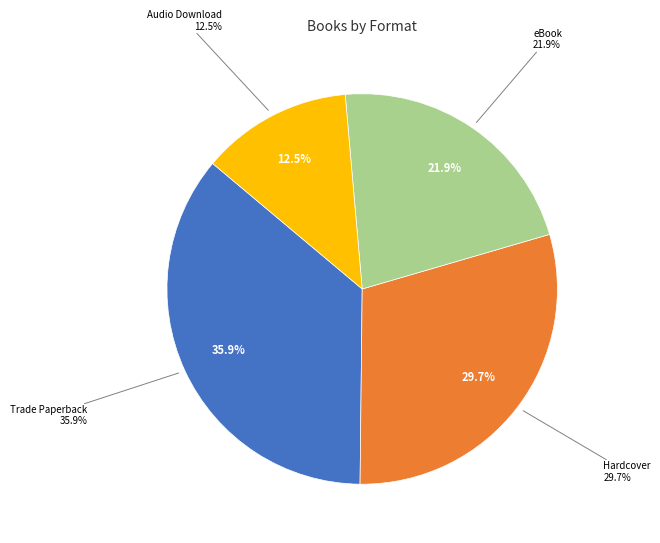

What is the change in value from Hardcover to Audio Download?

-11